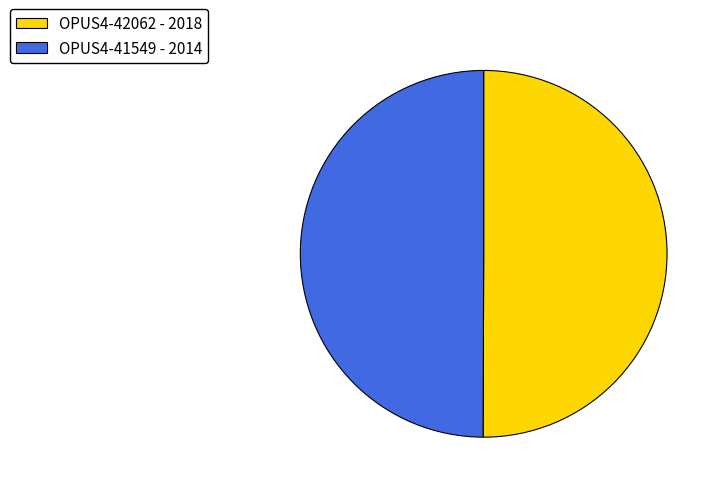

Approximately how many times larger is the value at OPUS4-42062 compared to OPUS4-41549?

1.0